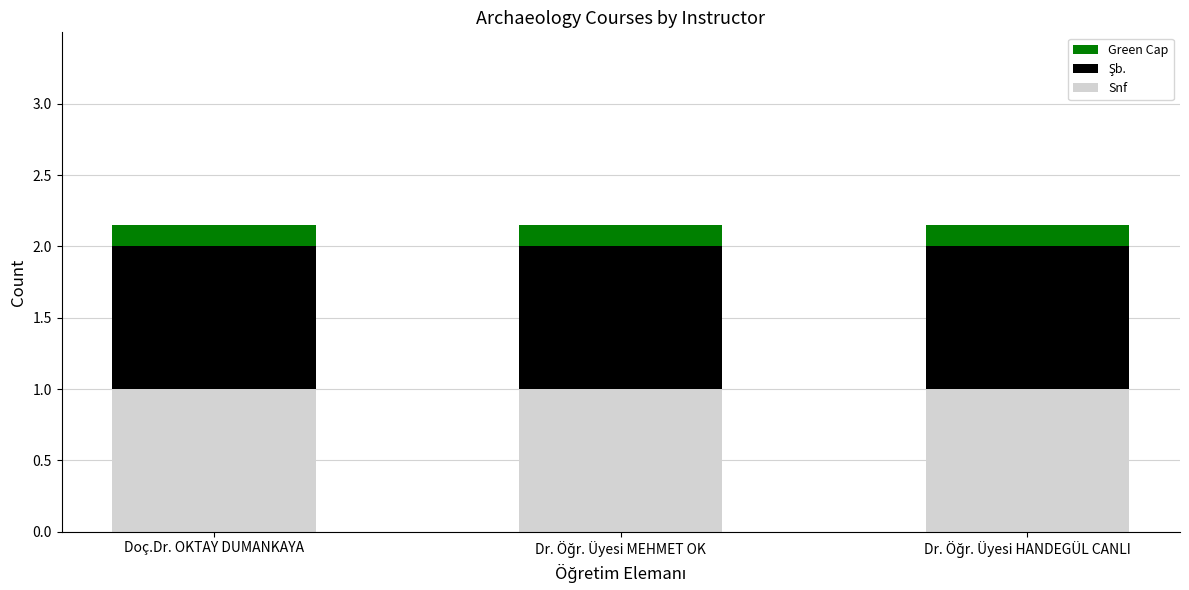

What is the maximum value for Snf?

1.0